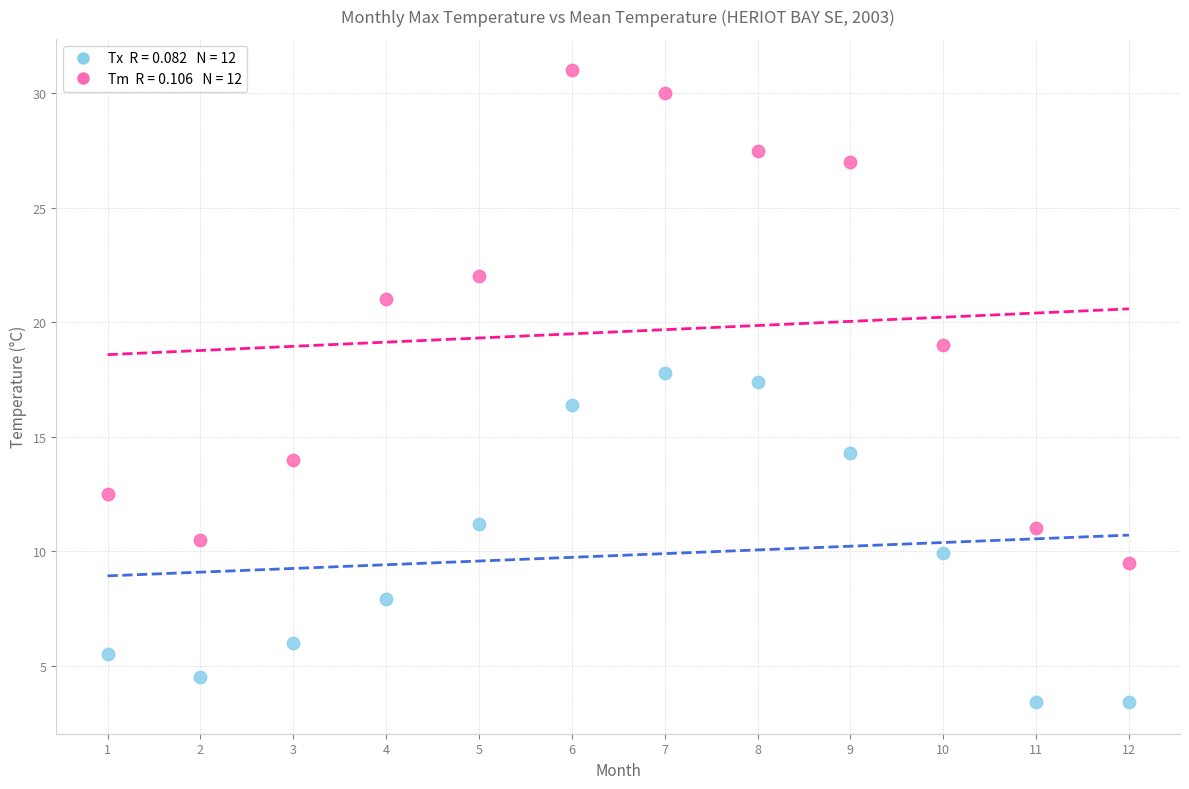

Across all data points, what is the range of Y values (max minus min)?

27.6